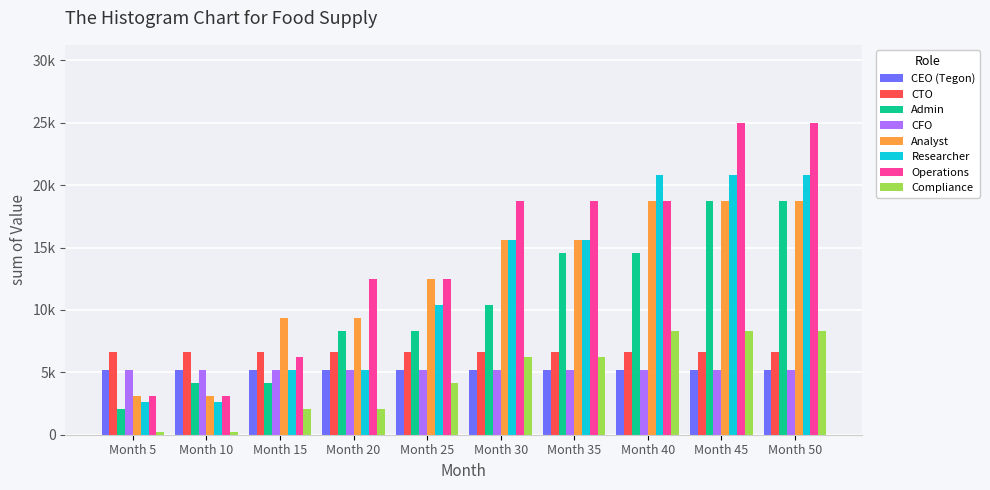

What are all the series names shown in the legend?

CEO (Tegon), CTO, Admin, CFO, Analyst, Researcher, Operations, Compliance